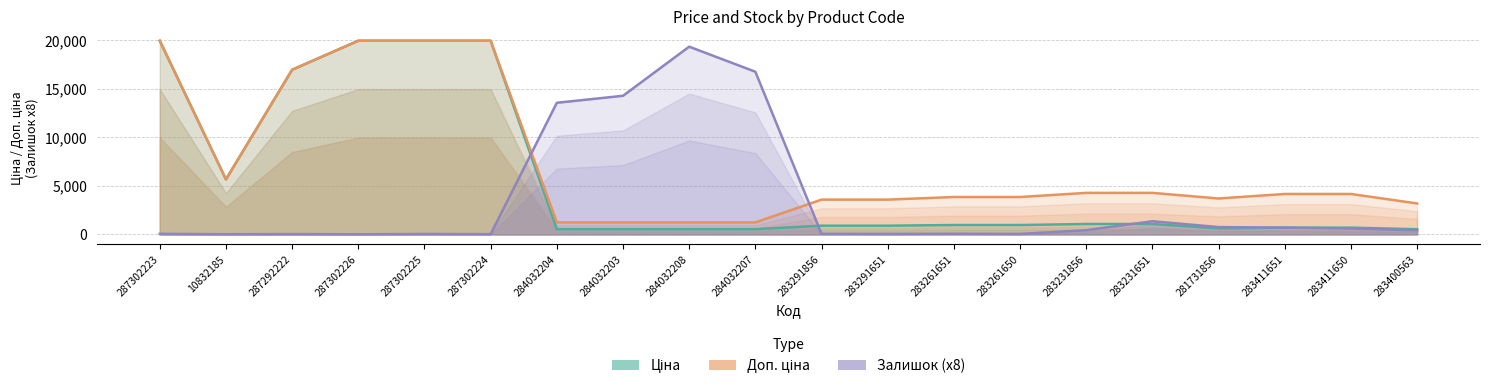

Between which two adjacent categories do Залишок (x8) and Доп. ціна first intersect?

287302224 and 284032204